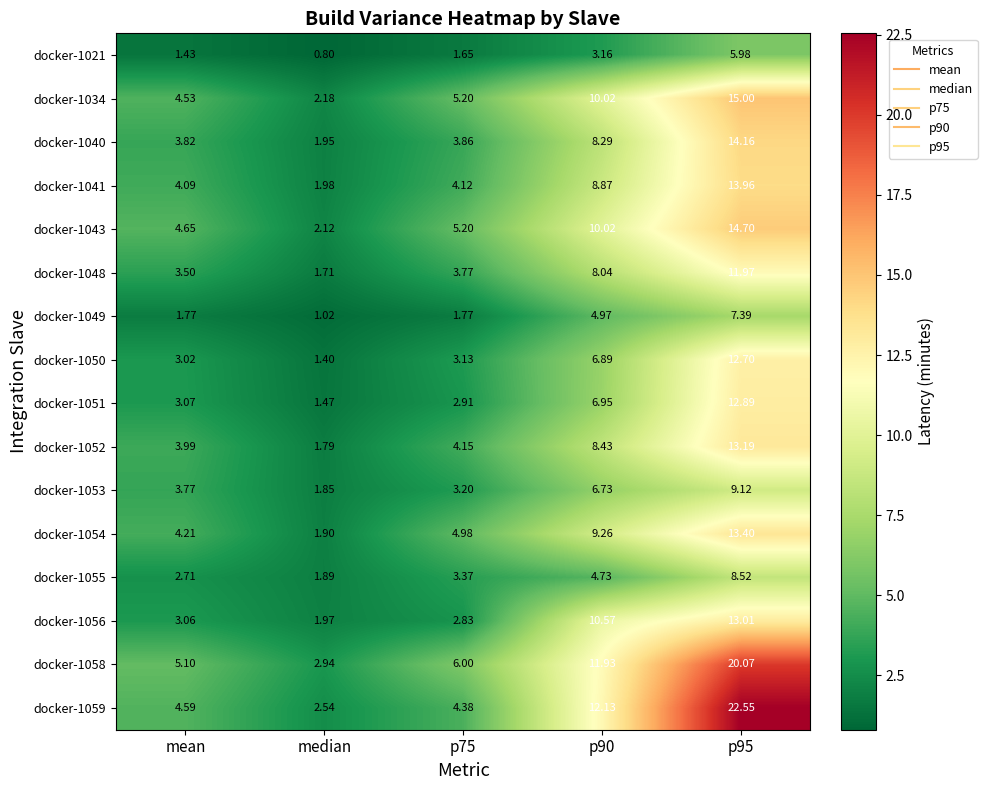

Where does the docker-1053 series first go above 3?

mean